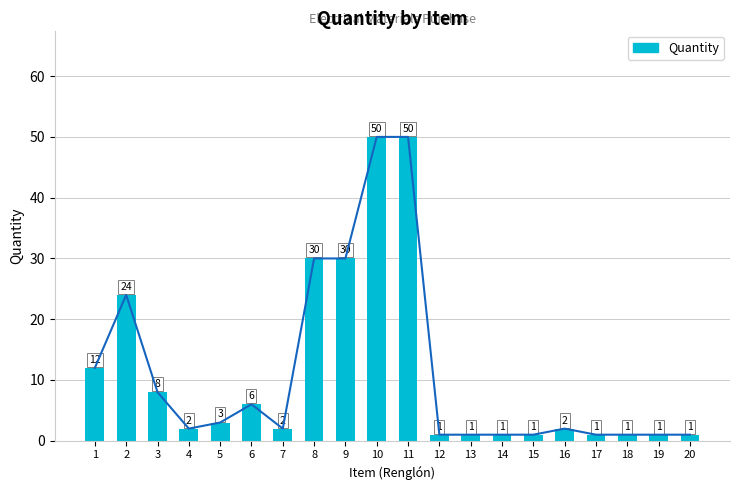

Which label corresponds to the smallest value in the chart?

12